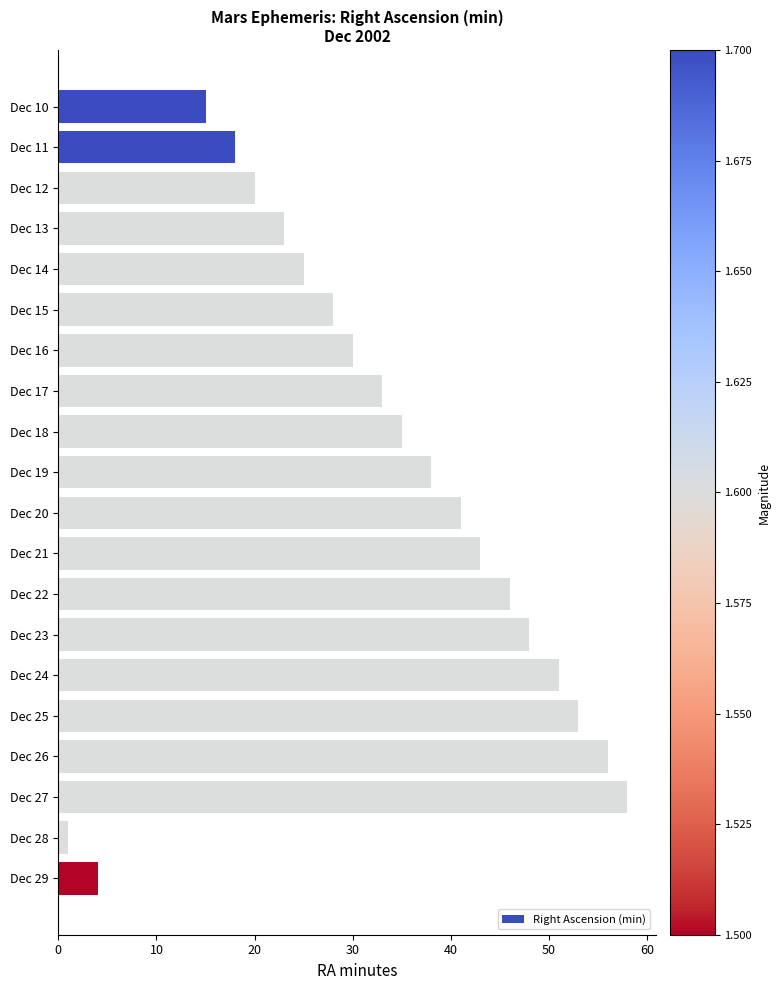

Reading bottom to top, extract all data points from this chart.

Dec 29=4	Dec 28=1	Dec 27=58	Dec 26=56	Dec 25=53	Dec 24=51	Dec 23=48	Dec 22=46	Dec 21=43	Dec 20=41	Dec 19=38	Dec 18=35	Dec 17=33	Dec 16=30	Dec 15=28	Dec 14=25	Dec 13=23	Dec 12=20	Dec 11=18	Dec 10=15